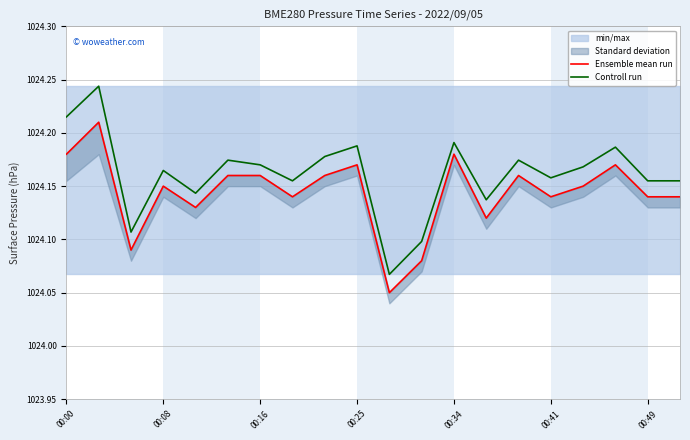

How many lines are shown in the chart?

2